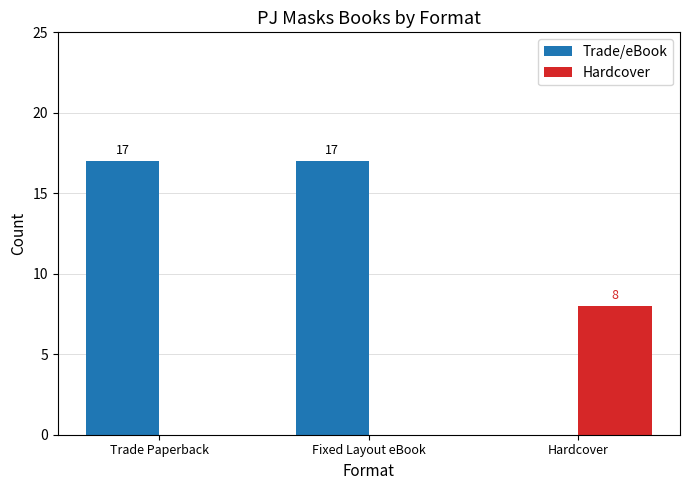

Where is Trade/eBook nearest to the value 8?

Hardcover